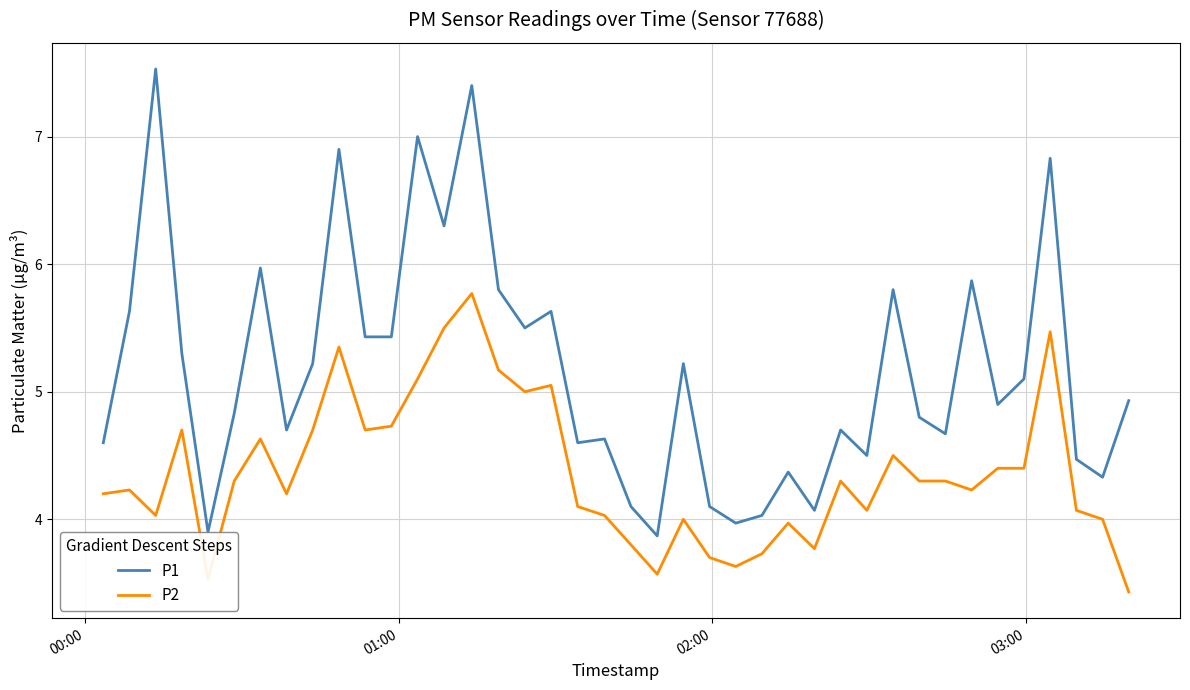

List the series in order of their peak value, highest first.

P1, P2